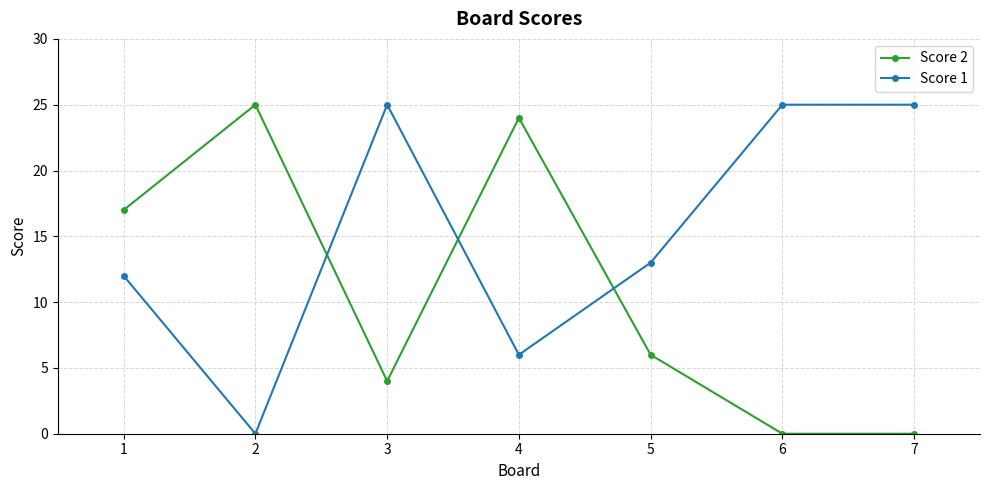

Reading right to left, extract all data points from this chart.

Score 2: 0	0	6	24	4	25	17
Score 1: 25	25	13	6	25	0	12